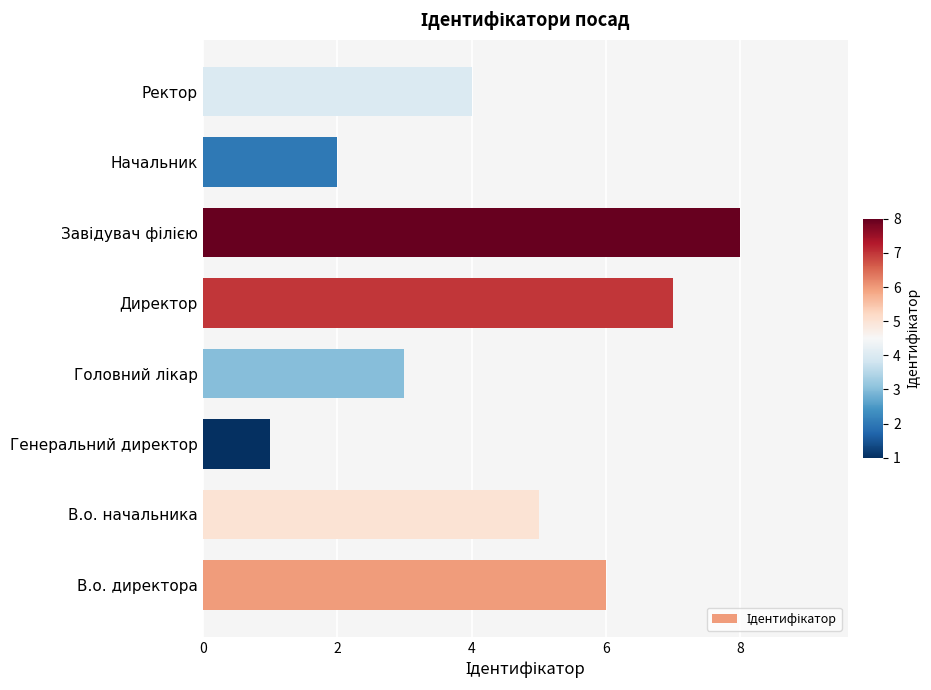

What is the approximate value at Директор?

7